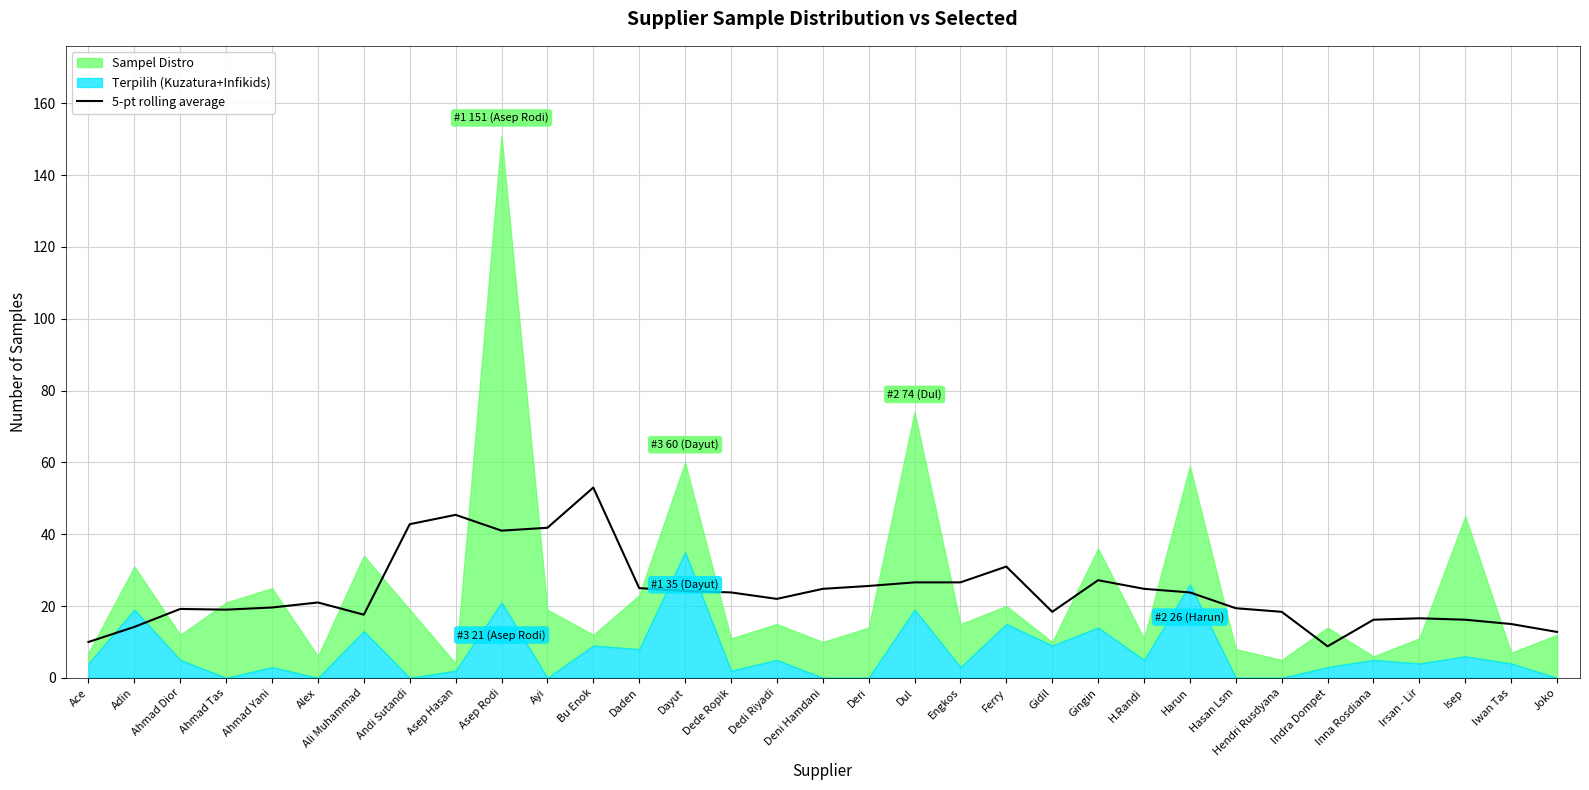

How many categories are shown in the chart?

33